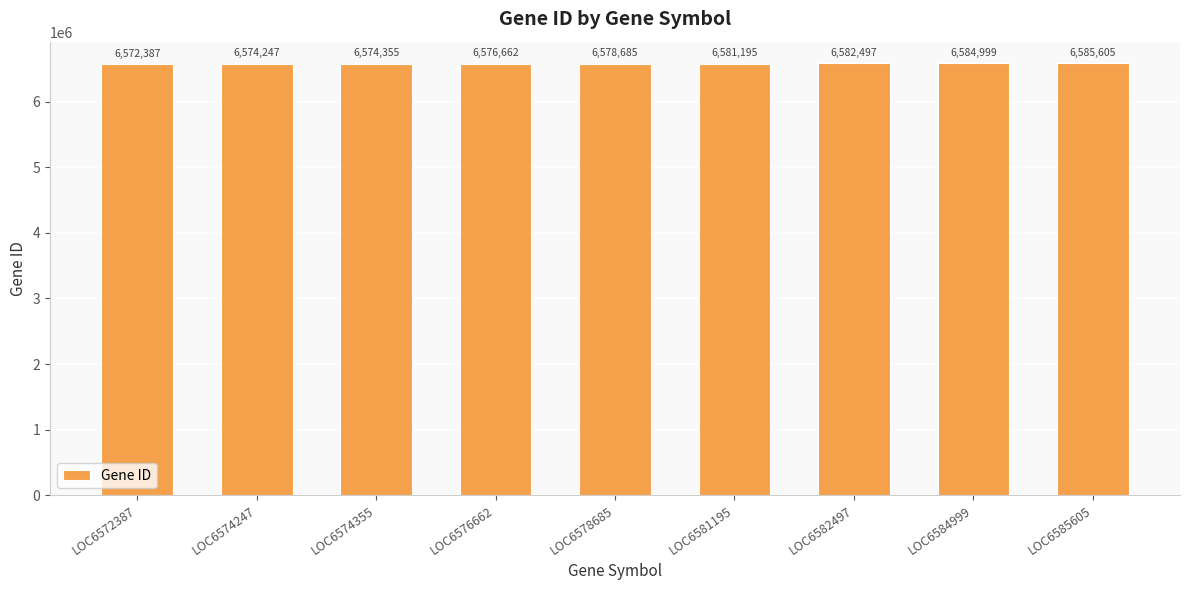

Which label corresponds to the smallest value in the chart?

LOC6572387